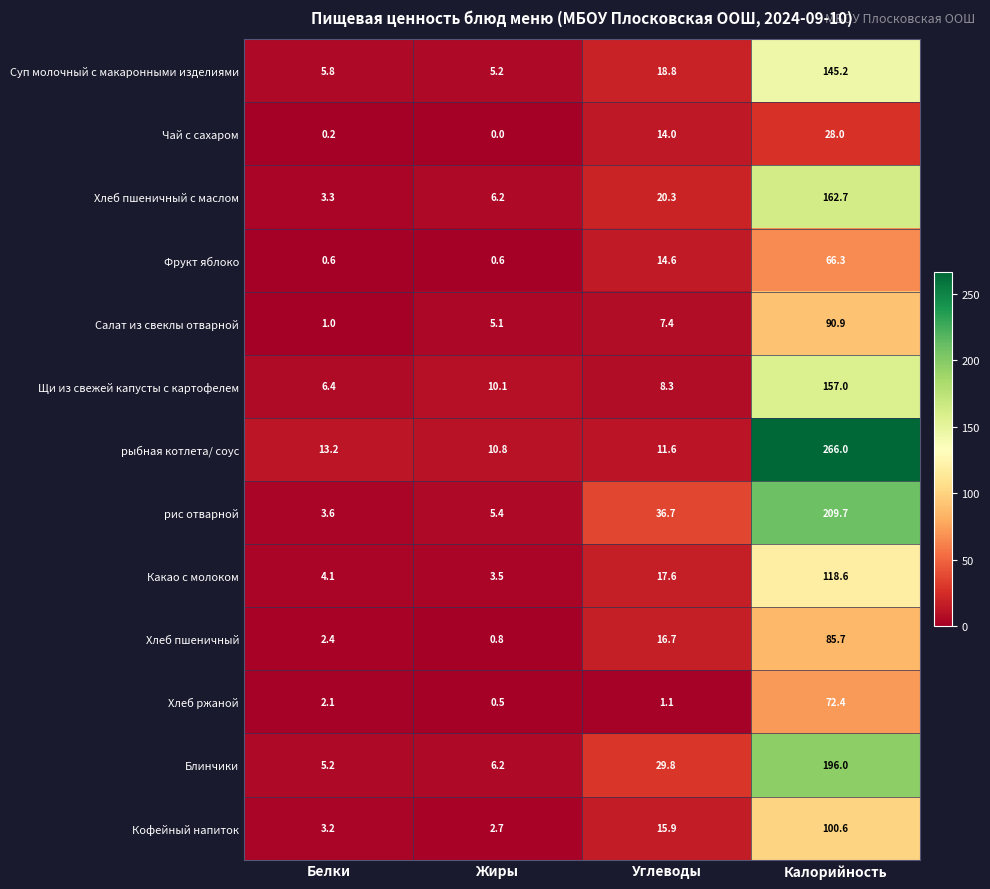

At which category is the sum across all series the highest?

Калорийность